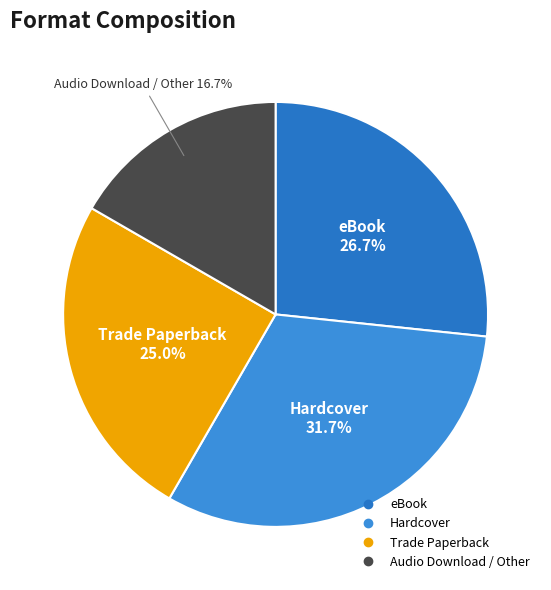

How many segments does this pie chart have?

4